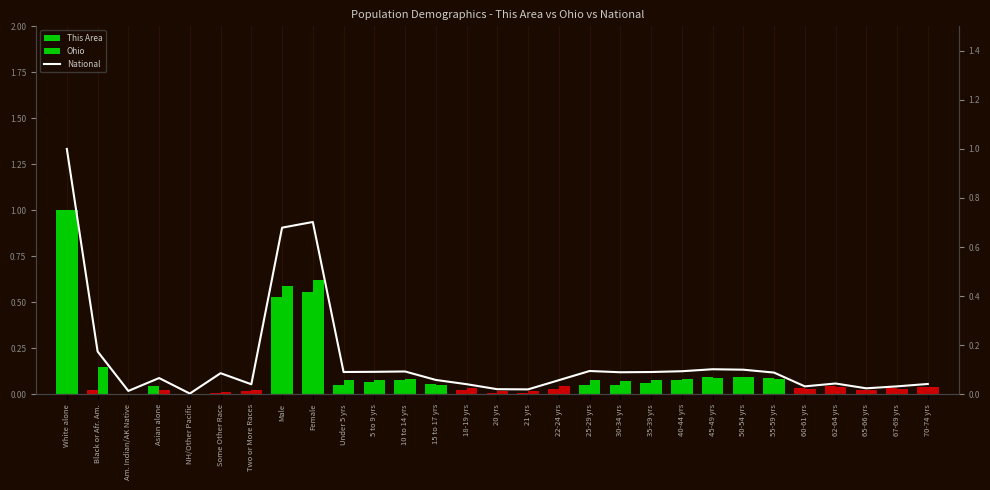

Which series has the largest range (max minus min)?

This Area